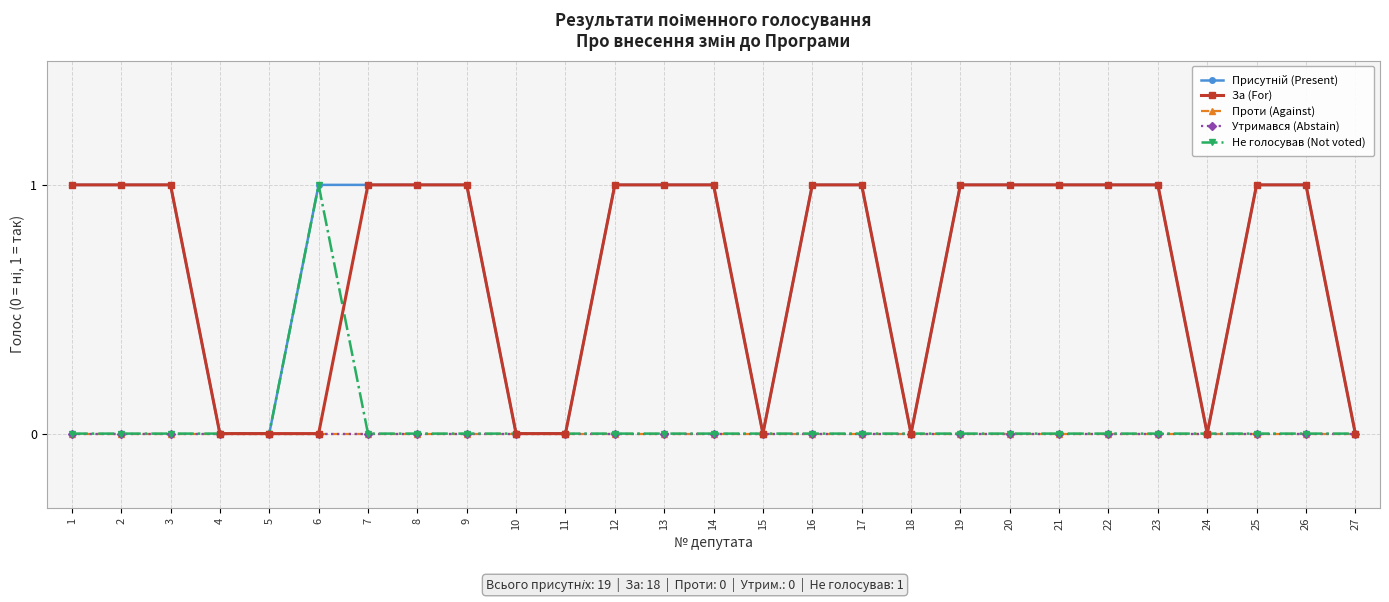

Is the value of Утримався (Abstain) at 14 greater than the value of За (For) at 14?

No